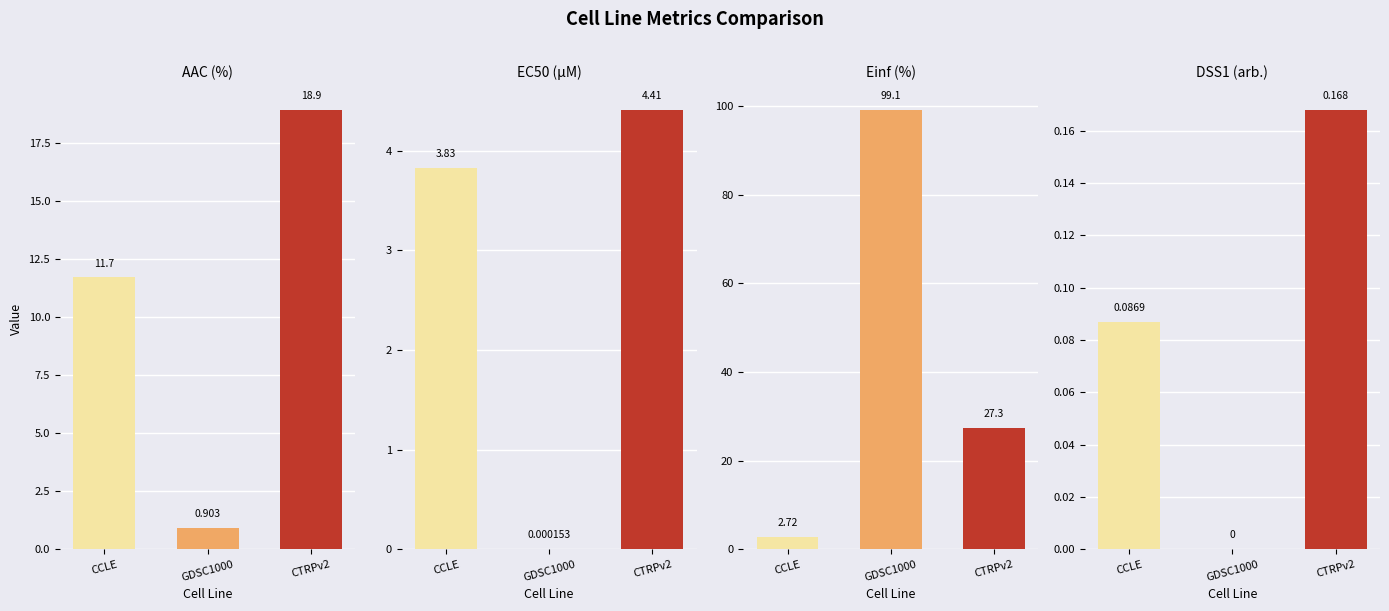

Where is AAC (%) nearest to the value 9?

CCLE